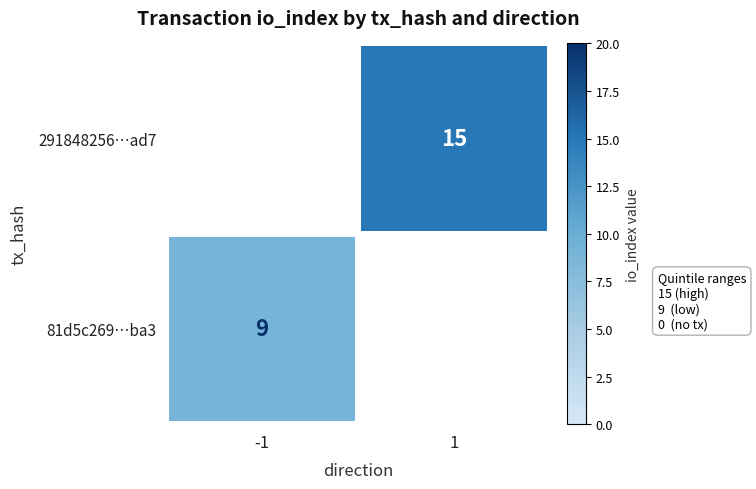

True or false: 291848256…ad7 has a value of 5 at 1.

False